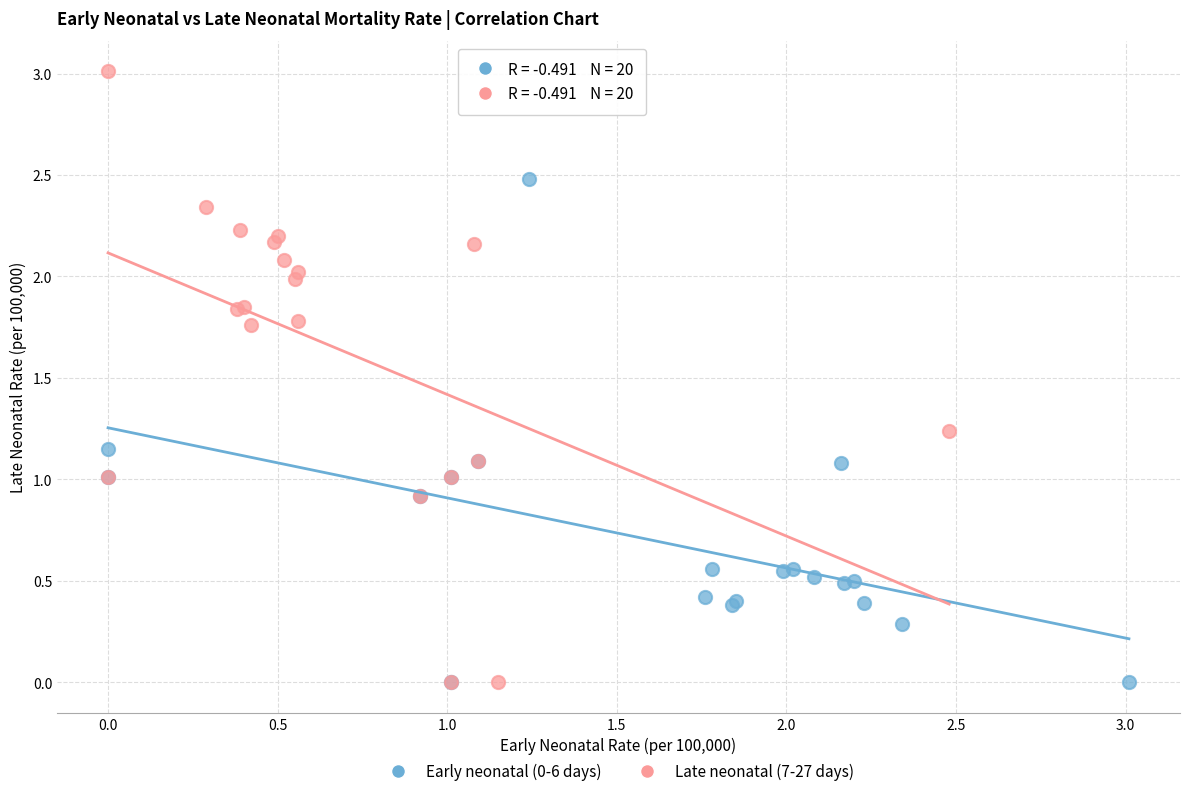

Which series has the widest spread of Y values?

Late neonatal (7-27 days)